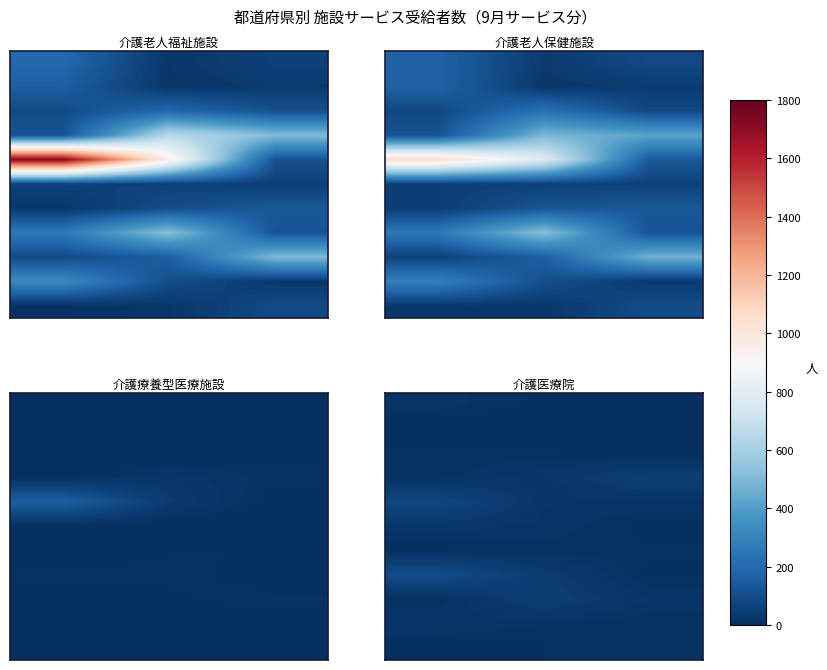

What is the total value across all series at 0?

286